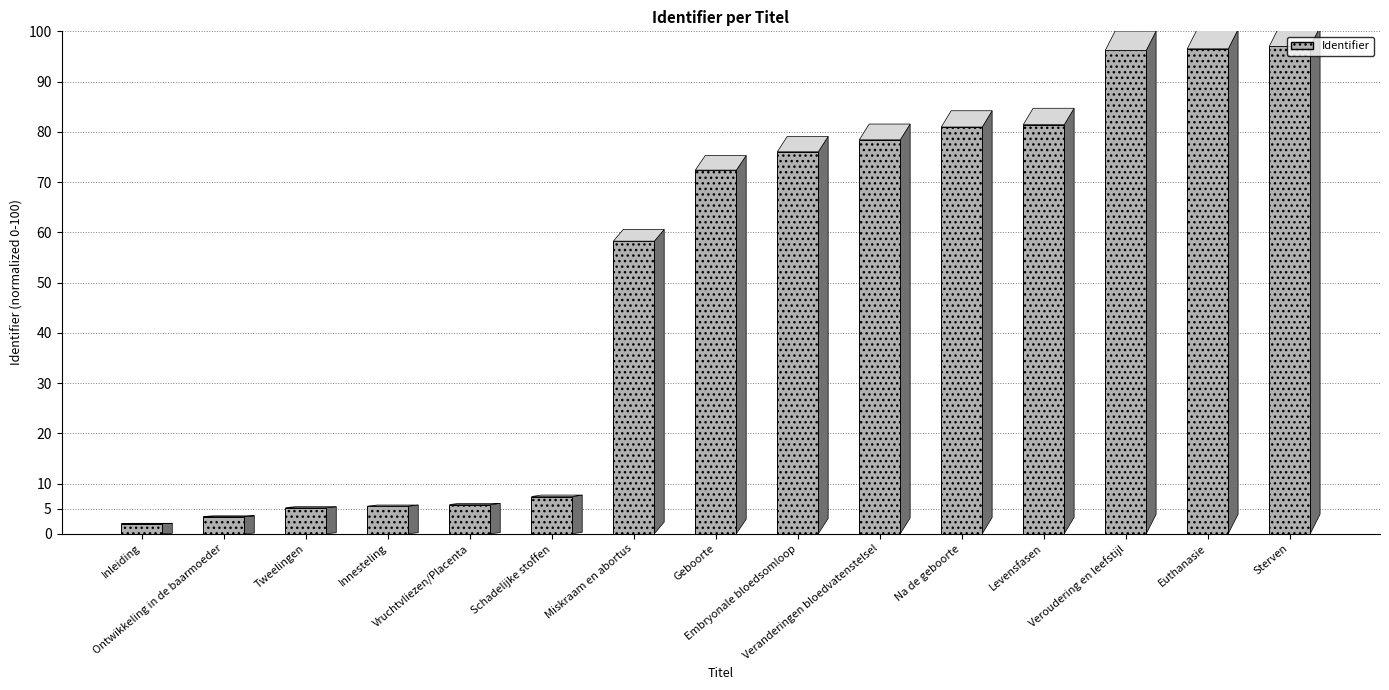

What is the minimum value shown in the chart?

2.0